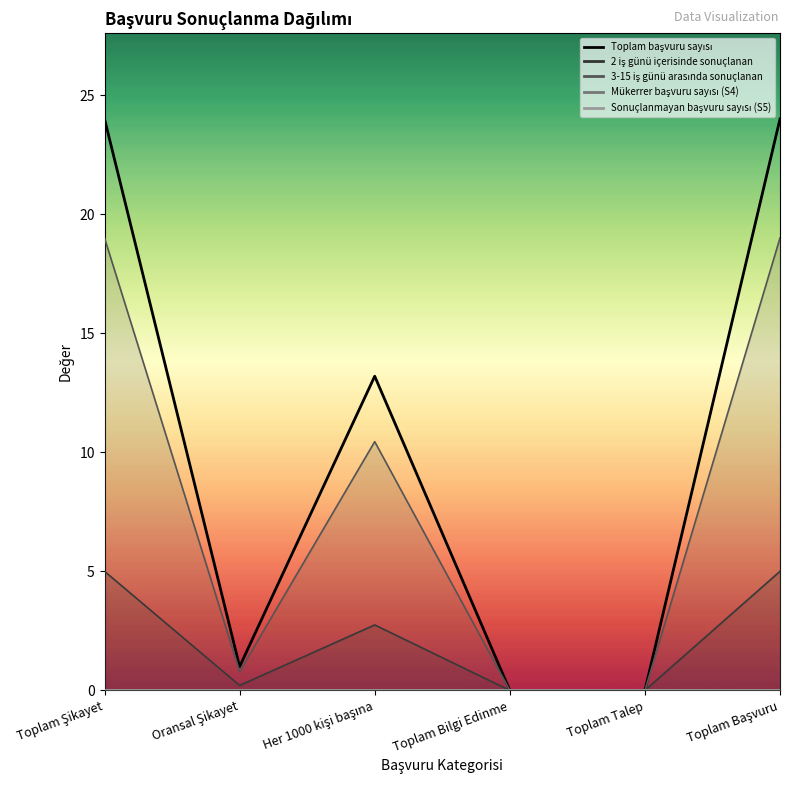

Does the chart display data point markers on the line(s)?

No